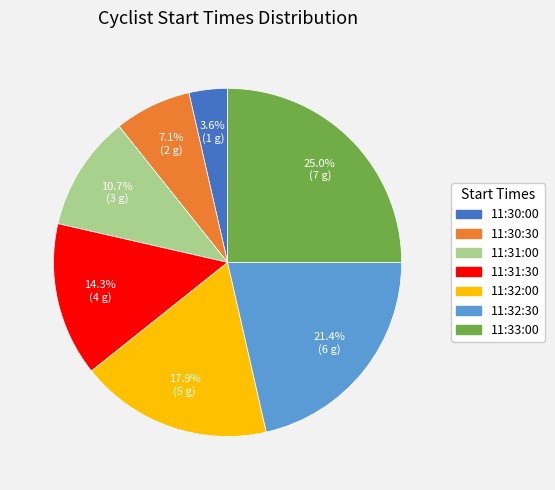

To the nearest percent, what is the difference between the largest and smallest slice percentages?

21%